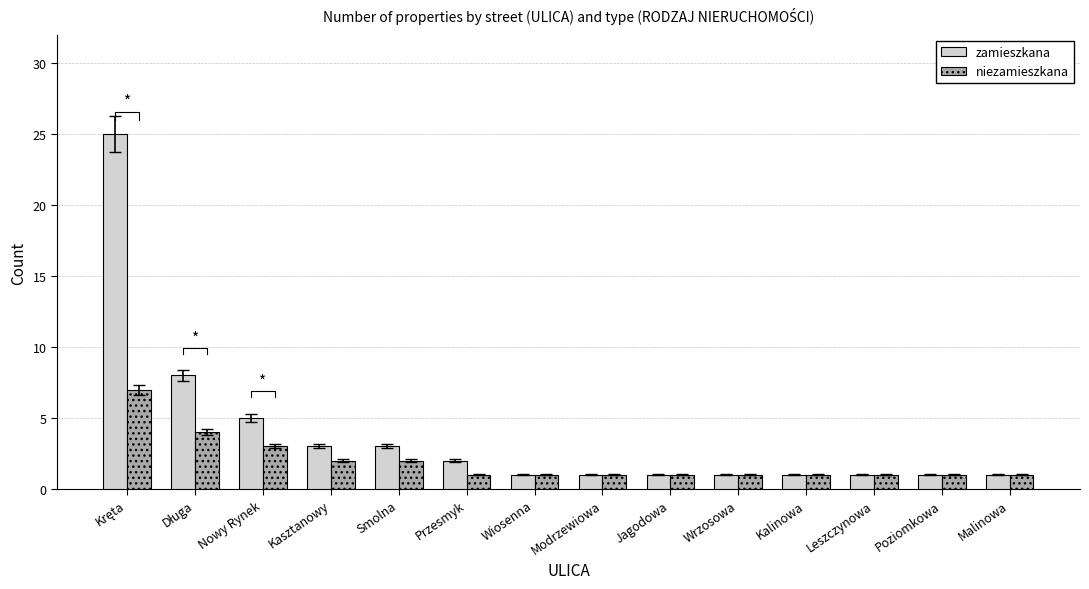

Reading left to right, extract all data points from this chart.

zamieszkana: Kręta=25	Długa=8	Nowy Rynek=5	Kasztanowy=3	Smolna=3	Przesmyk=2	Wiosenna=1	Modrzewiowa=1	Jagodowa=1	Wrzosowa=1	Kalinowa=1	Leszczynowa=1	Poziomkowa=1	Malinowa=1
niezamieszkana: Kręta=7	Długa=4	Nowy Rynek=3	Kasztanowy=2	Smolna=2	Przesmyk=1	Wiosenna=1	Modrzewiowa=1	Jagodowa=1	Wrzosowa=1	Kalinowa=1	Leszczynowa=1	Poziomkowa=1	Malinowa=1